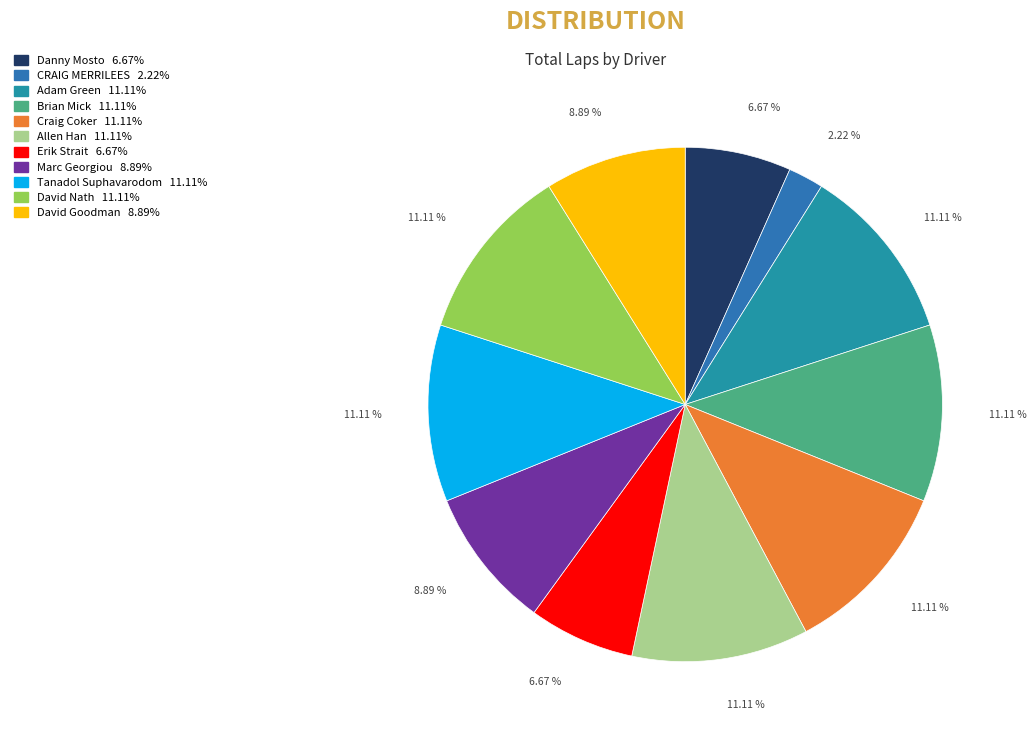

How many slices are in this pie chart?

11